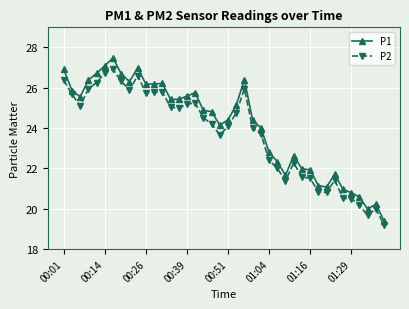

Which series has the largest range (max minus min)?

P1